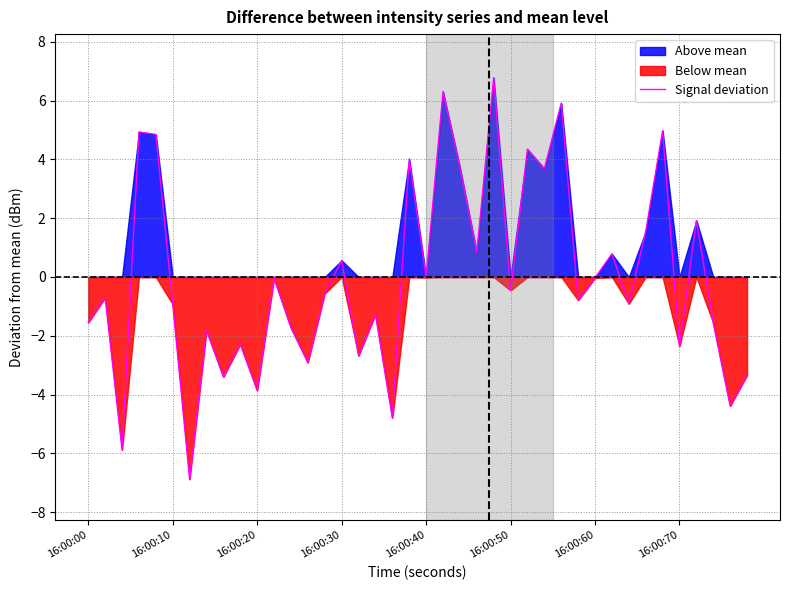

What is the value of the 33rd point from the left?

-0.9